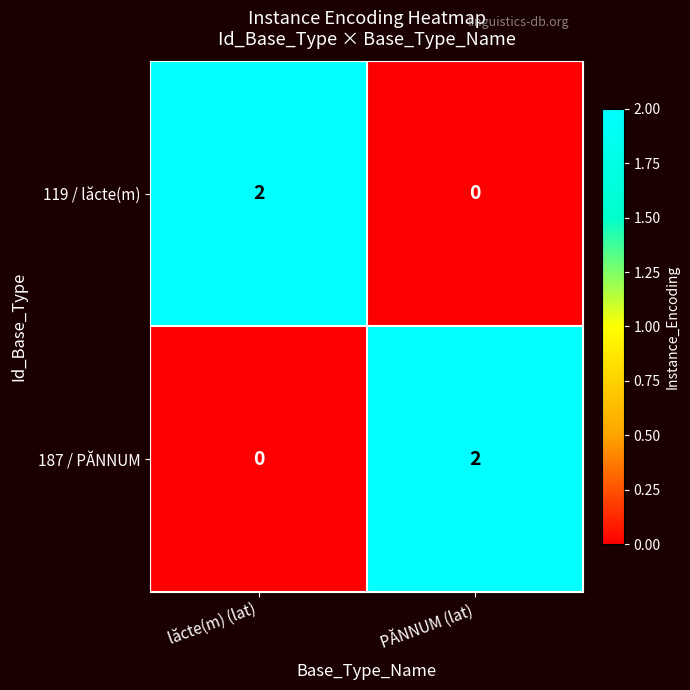

At which label is 187 / PĂNNUM closest to 1?

lăcte(m) (lat)